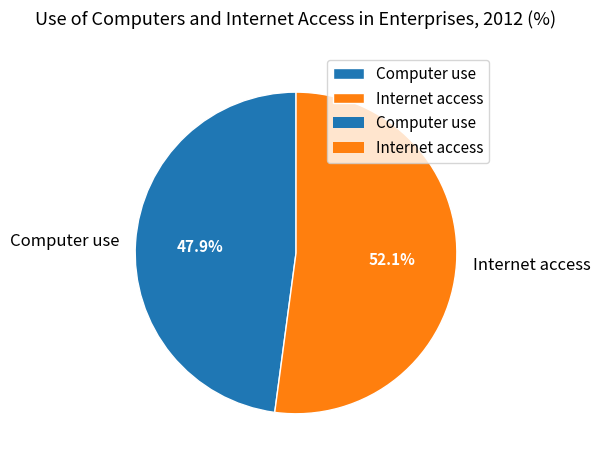

What percentage is the Computer use slice, to the nearest percent?

48%